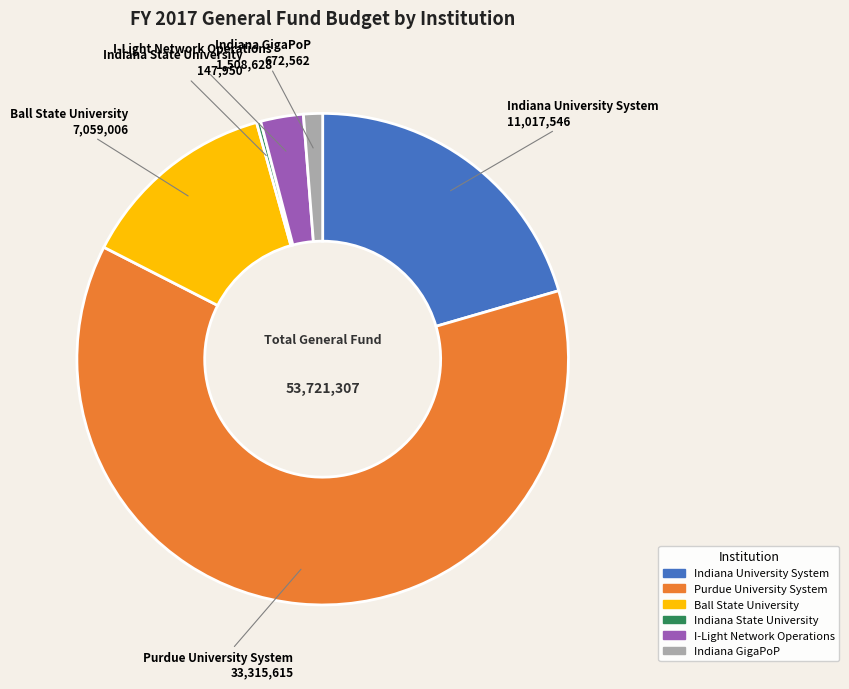

The Indiana GigaPoP slice represents 11% of the pie. True or false?

False